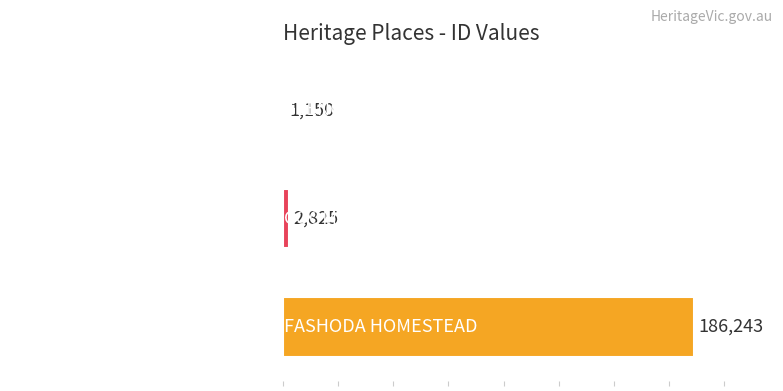

List the labels in order of value, largest first.

FASHODA HOMESTEAD, COOMBE COTTAGE, GLENORMISTON (HOMESTEAD)